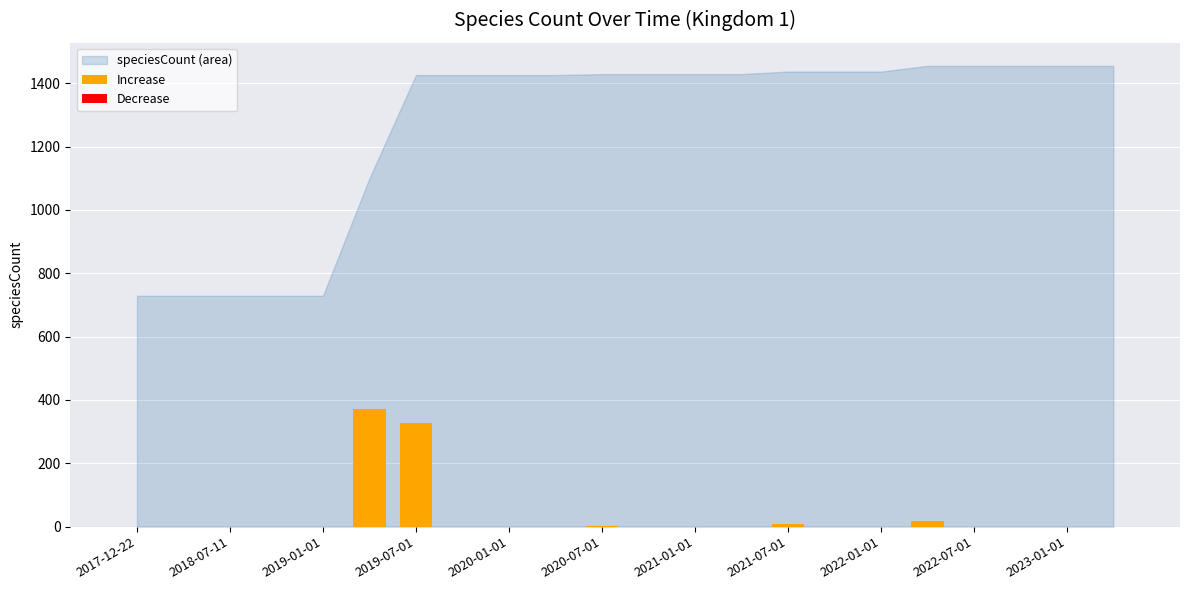

Does the chart contain stacked bars?

No